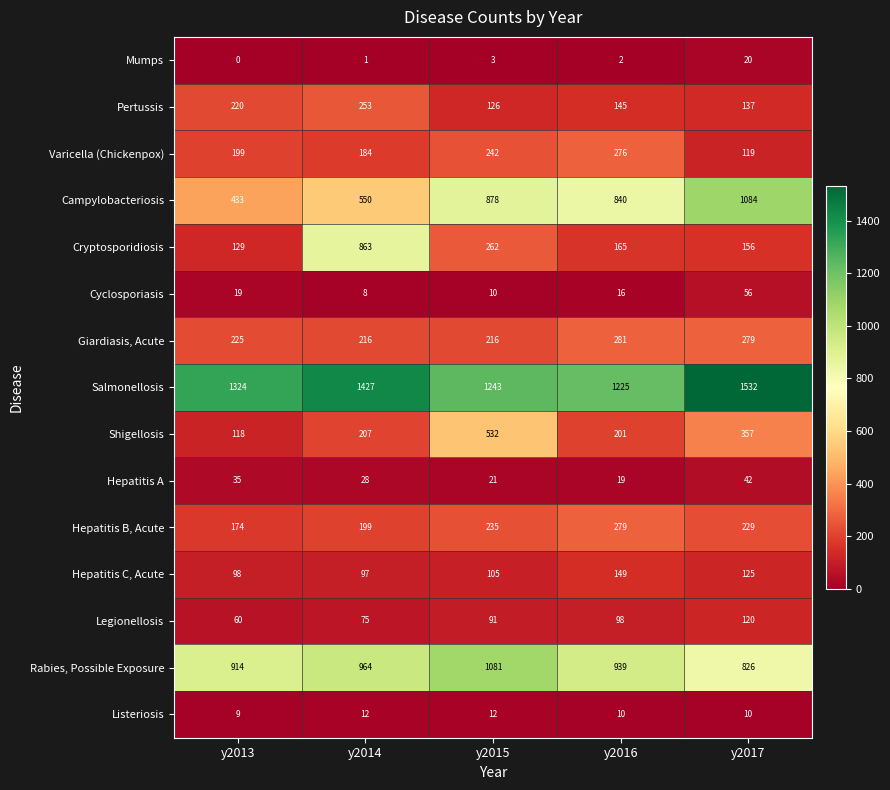

What is the spread (max minus min) of values at y2017?

1522